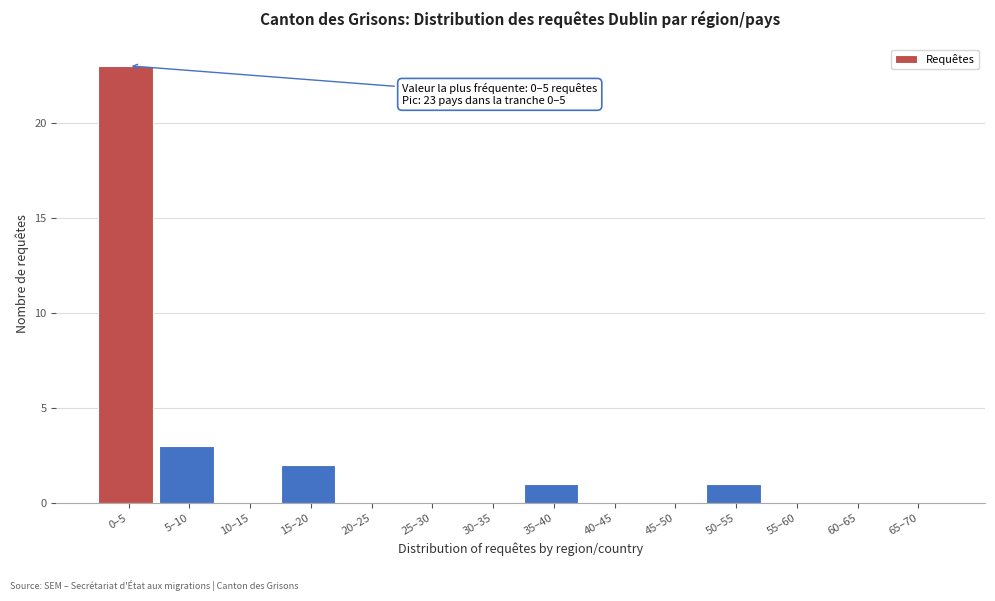

Reading right to left, list all the values displayed in this chart.

65–70=0	60–65=0	55–60=0	50–55=1	45–50=0	40–45=0	35–40=1	30–35=0	25–30=0	20–25=0	15–20=2	10–15=0	5–10=3	0–5=23